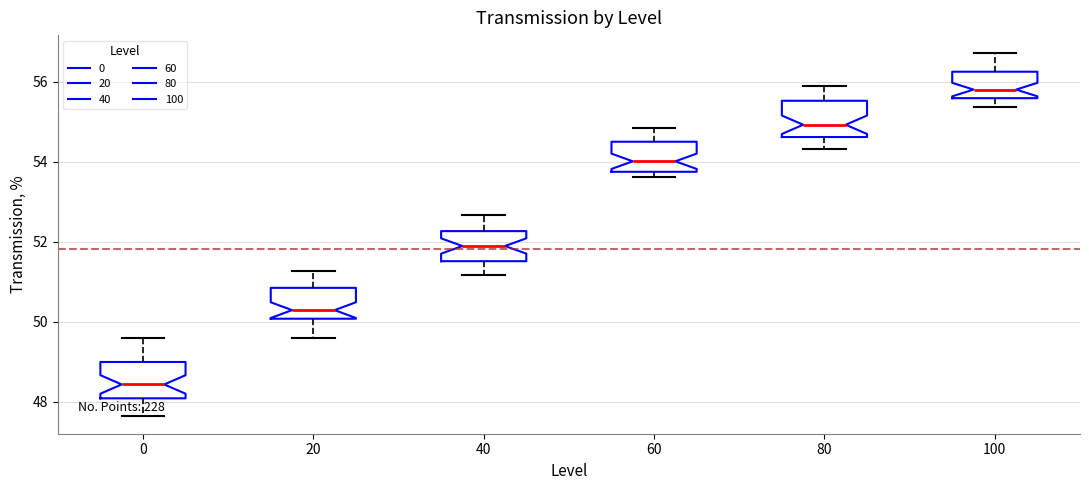

Reading left to right, read every box against the y-axis: the position of its median line, the range the box covers, and the ends of its whiskers. The values are not printed on the chart, so give them approximately, as read against the axis.

0: median 48.4, box 48.0 to 49.0, whiskers 47.6 to 49.6
20: median 50.2, box 50.0 to 50.8, whiskers 49.6 to 51.2
40: median 51.8, box 51.6 to 52.2, whiskers 51.2 to 52.6
60: median 54.0, box 53.8 to 54.6, whiskers 53.6 to 54.8
80: median 55.0, box 54.6 to 55.6, whiskers 54.4 to 55.8
100: median 55.8, box 55.6 to 56.2, whiskers 55.4 to 56.8